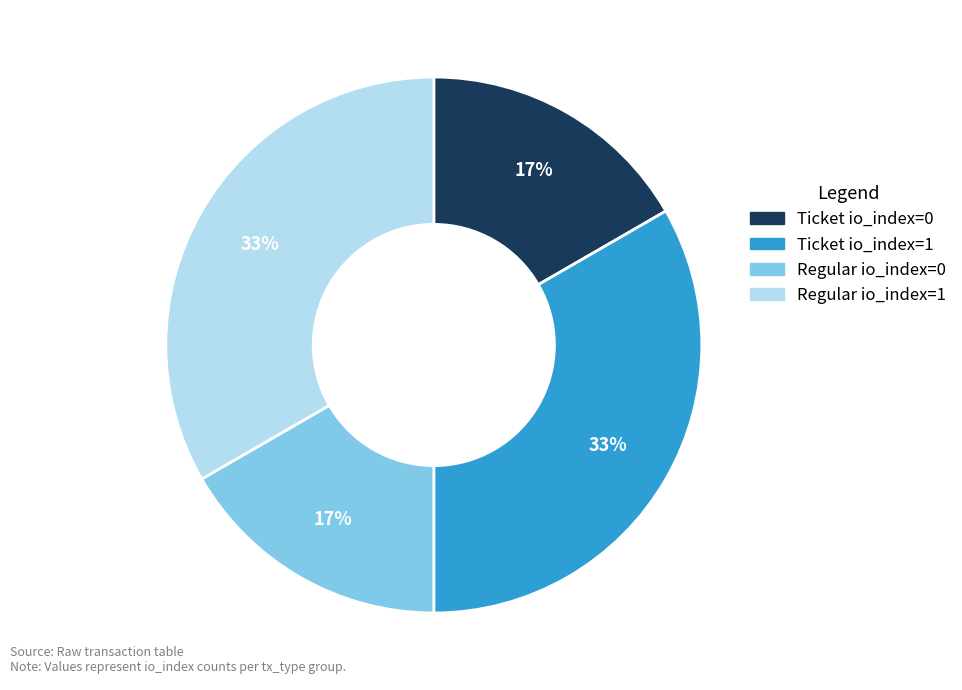

Does Regular io_index=1 represent more than half of the total?

No